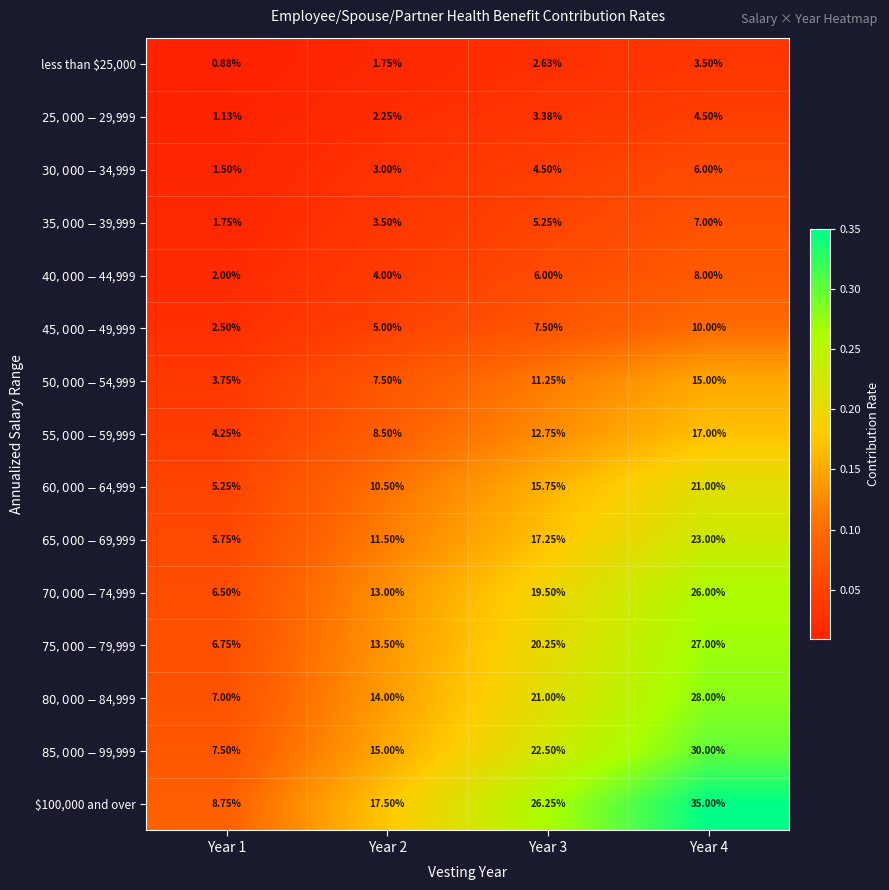

Which category has the highest value across all series?

Year 4